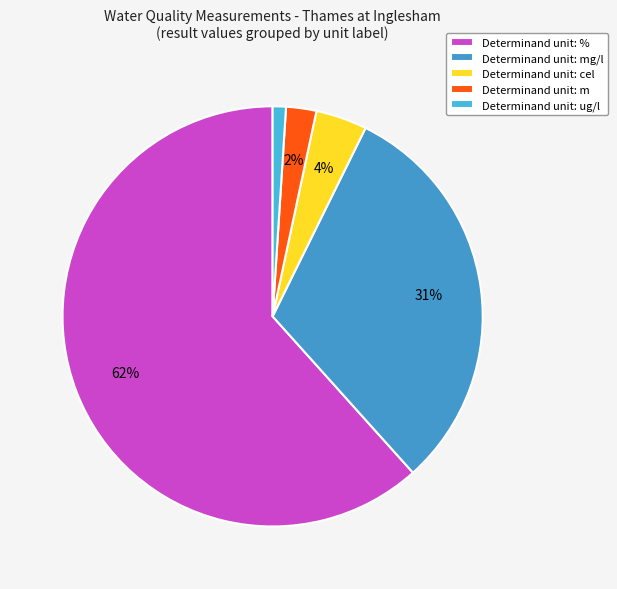

How many segments does this pie chart have?

5